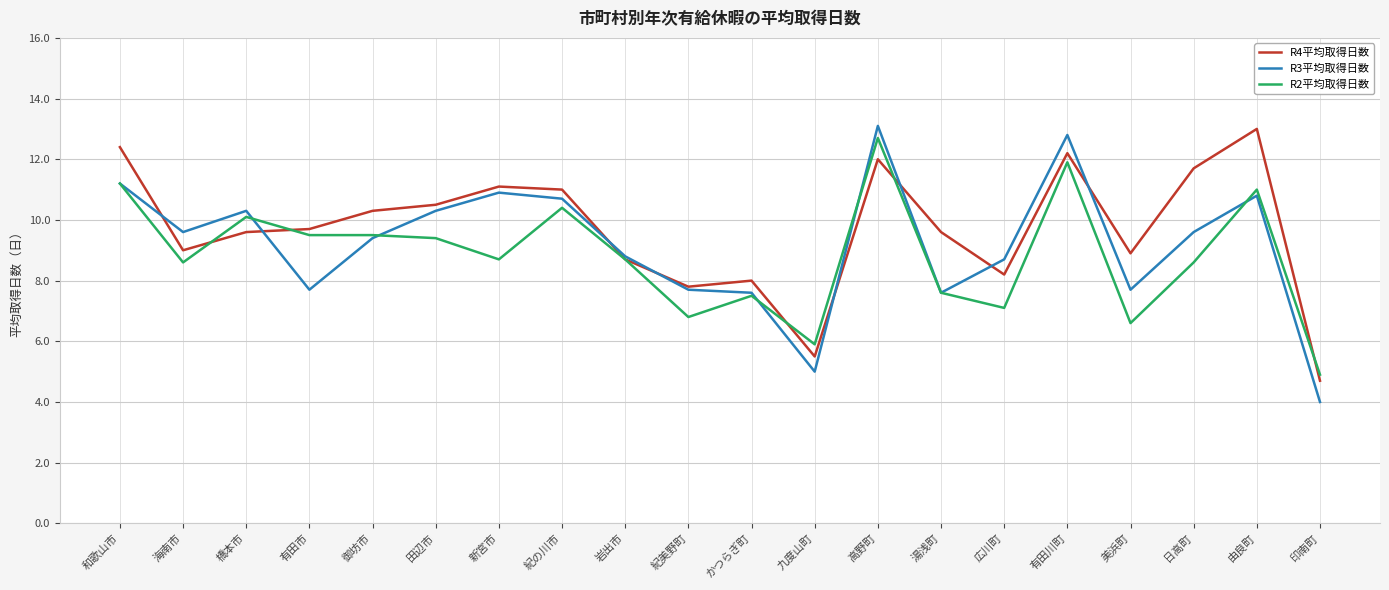

What are all the series names shown in the legend?

R4平均取得日数, R3平均取得日数, R2平均取得日数